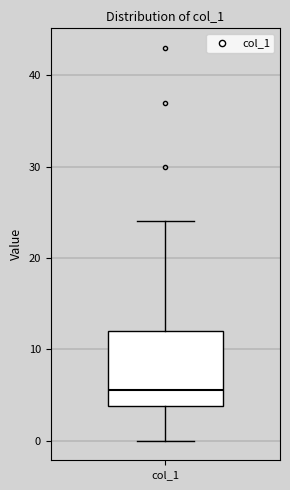

Read this box plot against the y-axis: the position of the median line, the range covered by the box, and the ends of both whiskers. The values are not printed on the chart, so give them approximately, as read against the axis.

median 6, box 4 to 12, whiskers 0 to 24